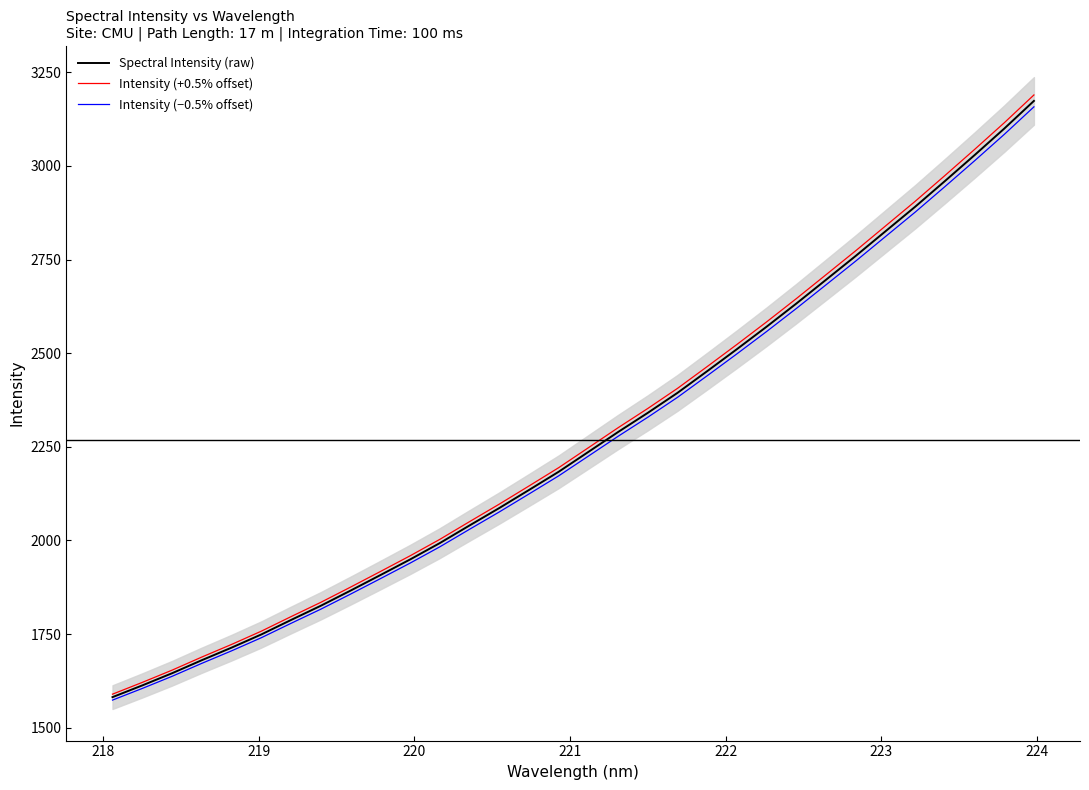

What is the minimum value for Spectral Intensity (raw)?

1581.9